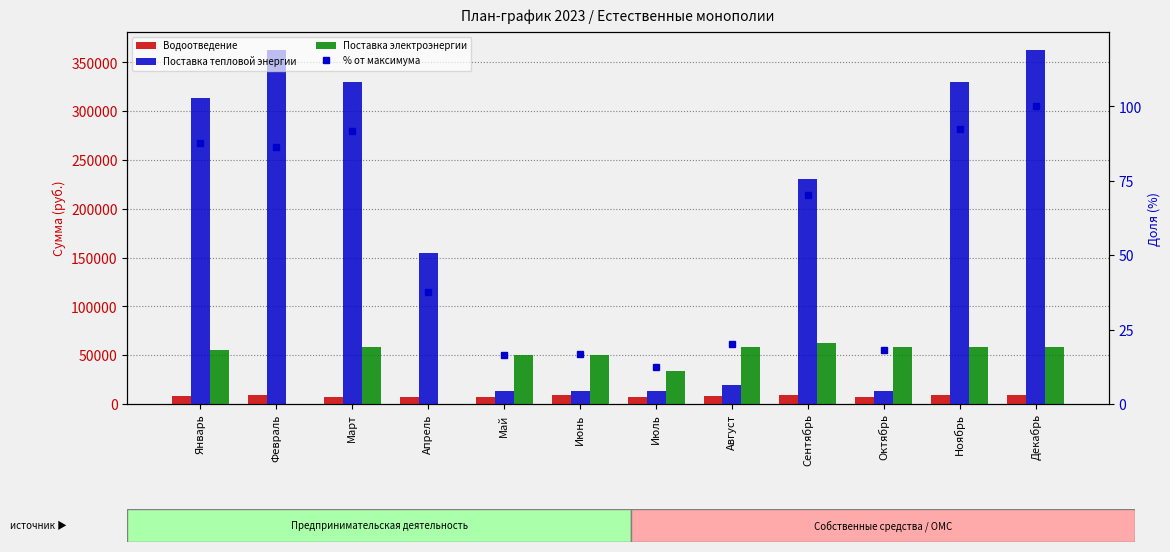

What is the label of the 11th bar from the right?

Февраль